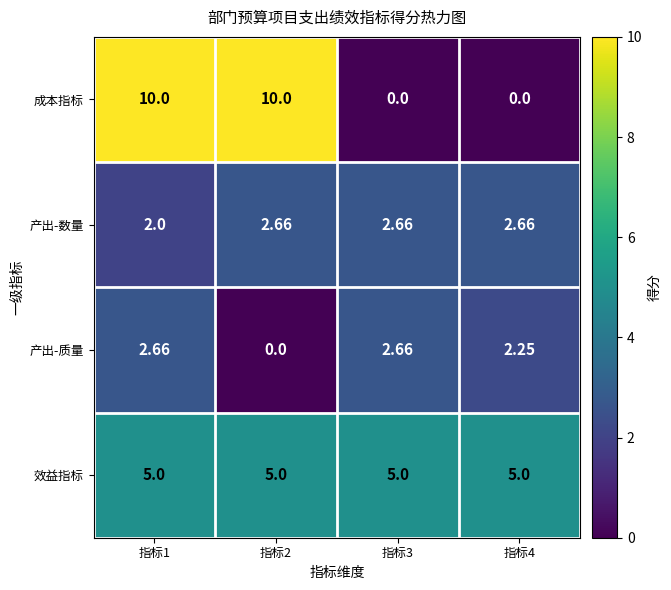

Rank the series at 指标2 from highest to lowest value.

成本指标, 效益指标, 产出-数量, 产出-质量